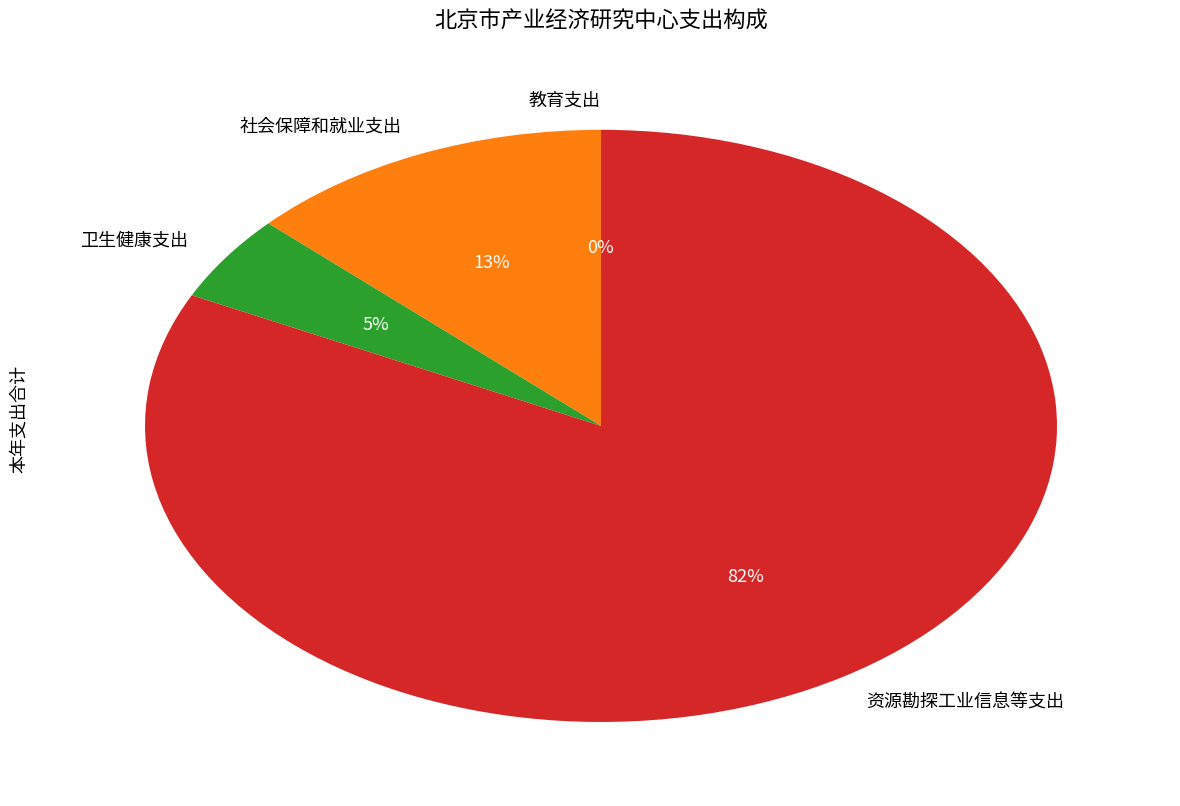

What is the largest slice in the pie chart?

资源勘探工业信息等支出